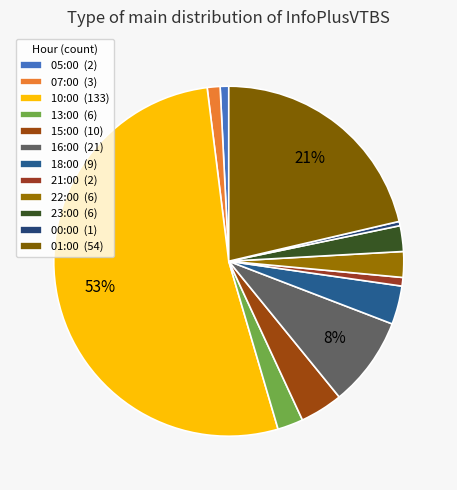

Count the number of slices in the pie.

12